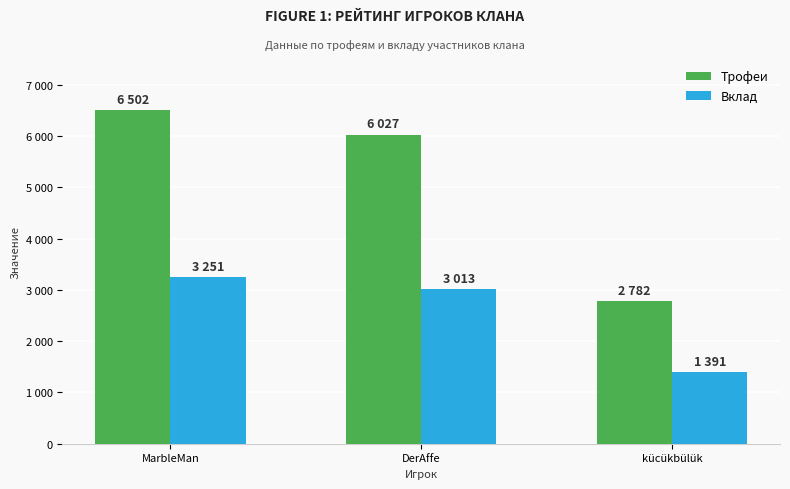

What value does the Трофеи series have at kücükbülük, to the nearest 100?

2800